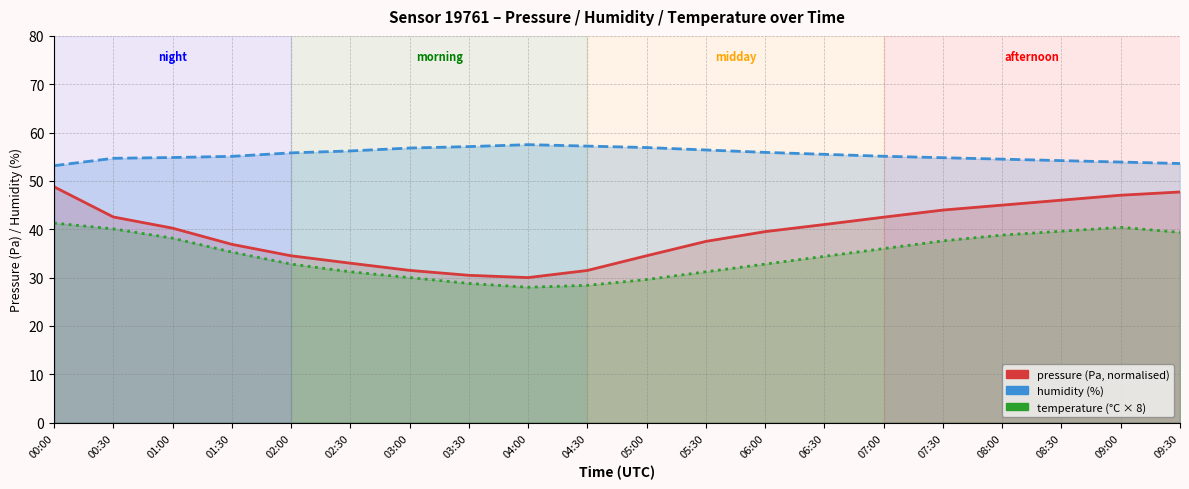

True or false: temperature and pressure cross at least once.

False